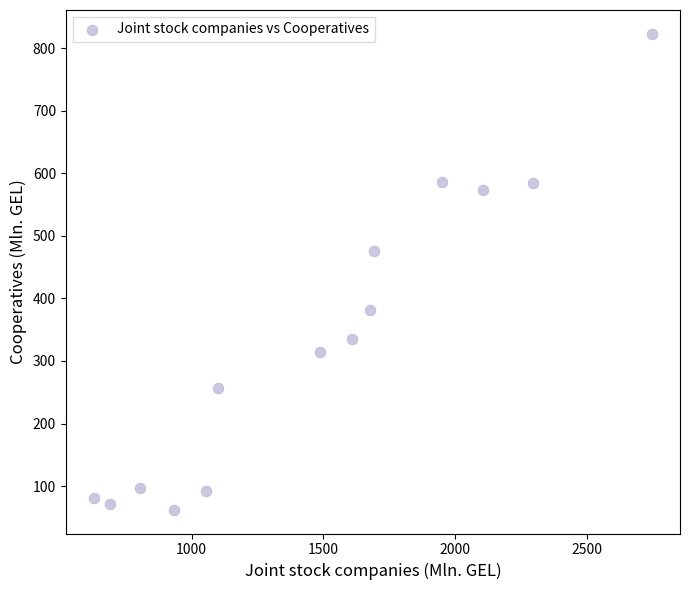

What Y value in the scatter plot is closest to 442?

476.2